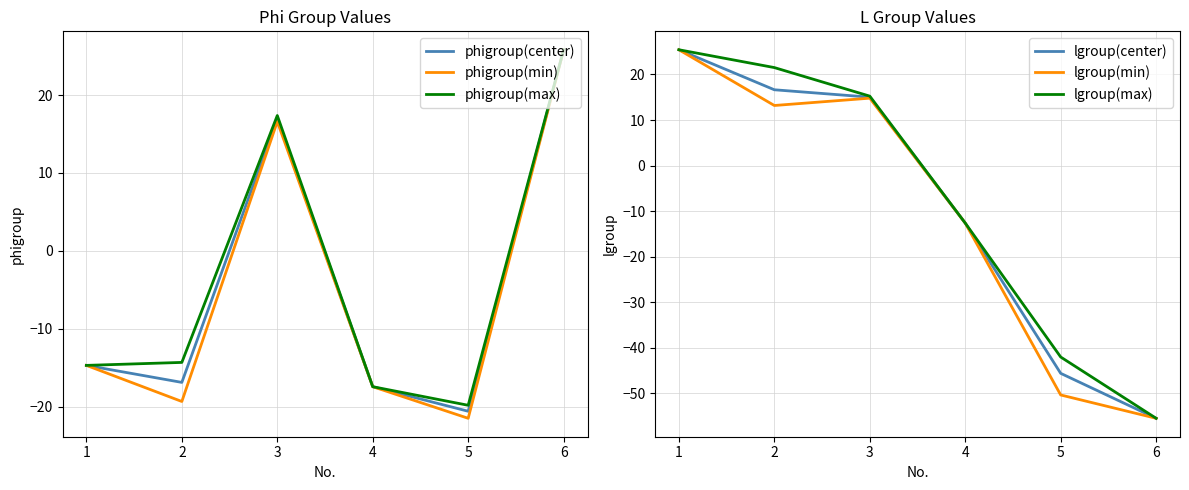

List the series in order of their peak value, highest first.

phigroup(center), phigroup(min), phigroup(max), lgroup(center), lgroup(min), lgroup(max)